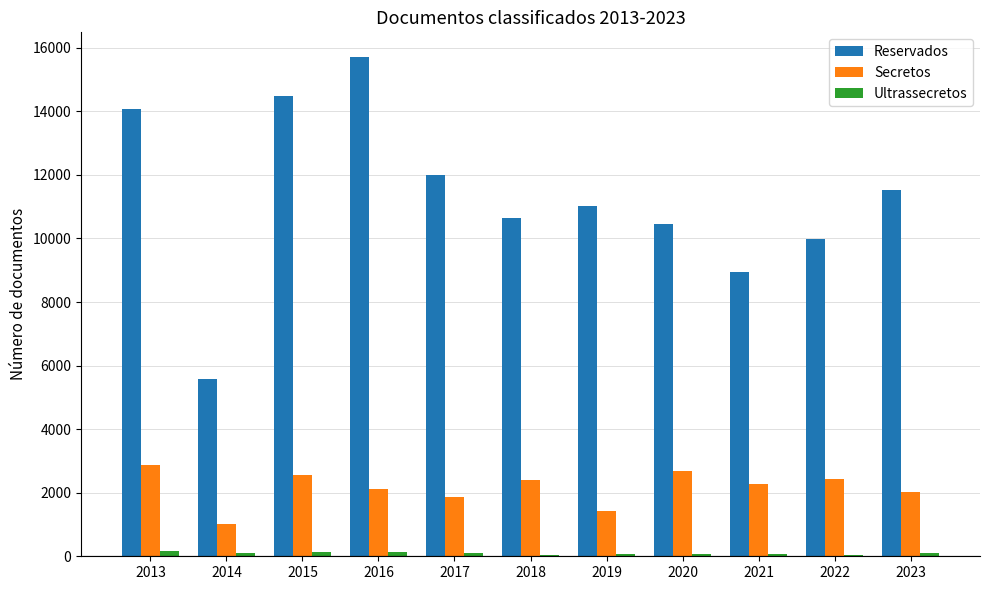

Between 2013 and 2014, which series saw the biggest shift?

Reservados